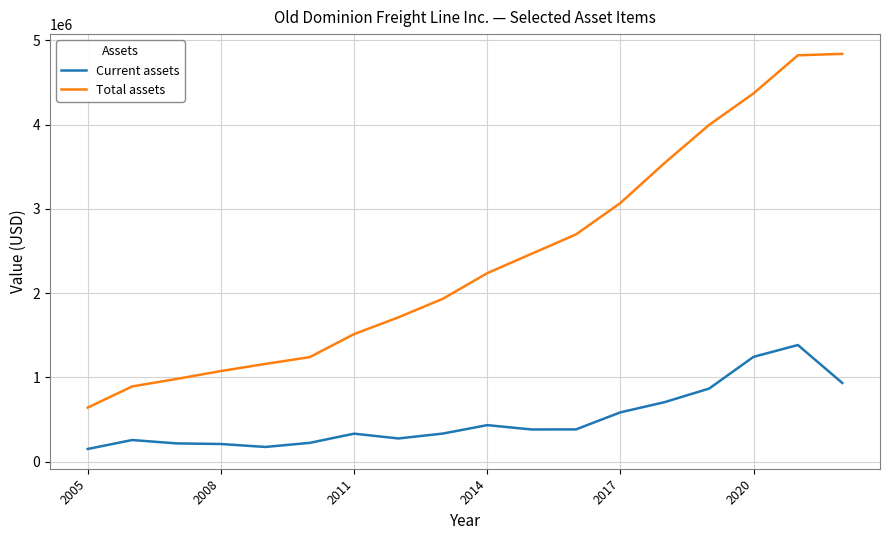

What is the minimum value shown in the chart?

150213